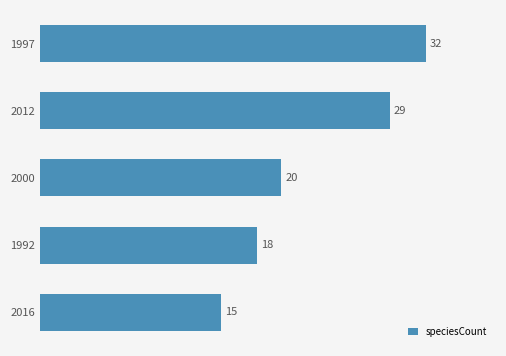

What is the average value?

23